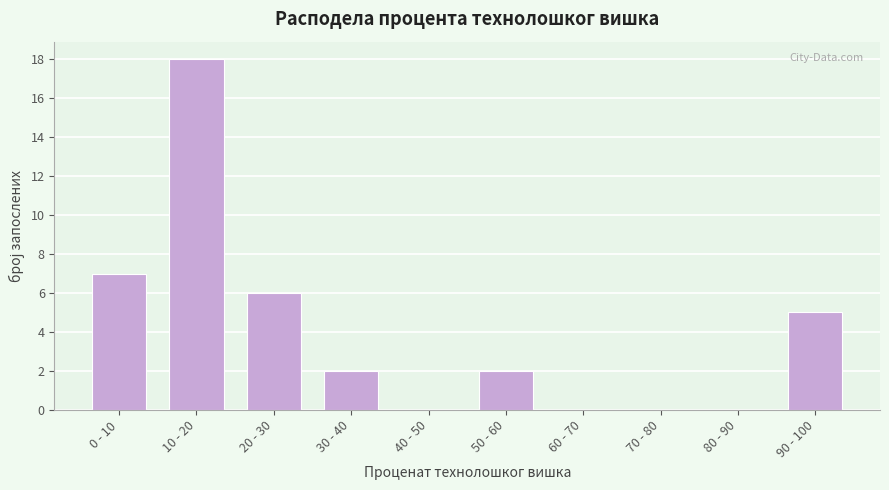

Reading right to left, extract all data points from this chart.

90 - 100=5	80 - 90=0	70 - 80=0	60 - 70=0	50 - 60=2	40 - 50=0	30 - 40=2	20 - 30=6	10 - 20=18	0 - 10=7